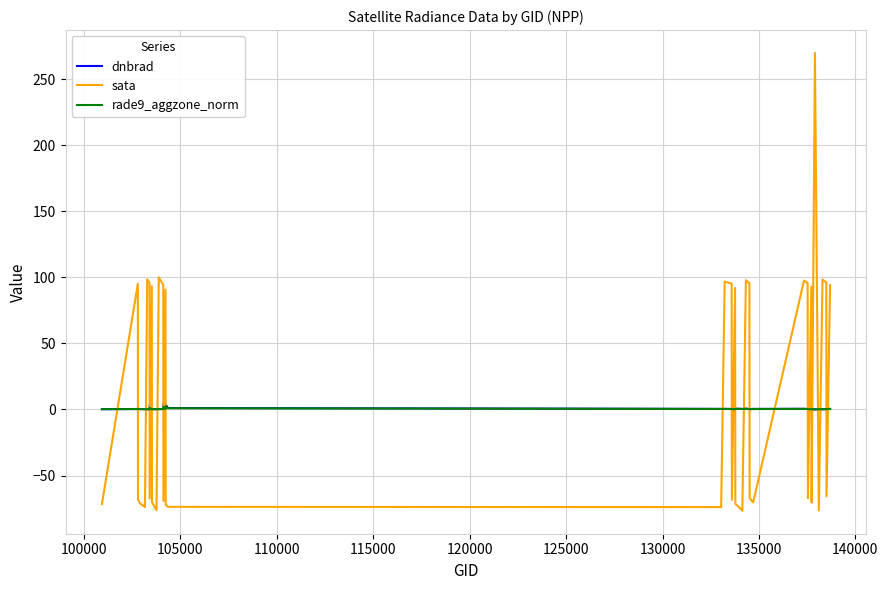

At how many categories does at least one series exceed 188?

1